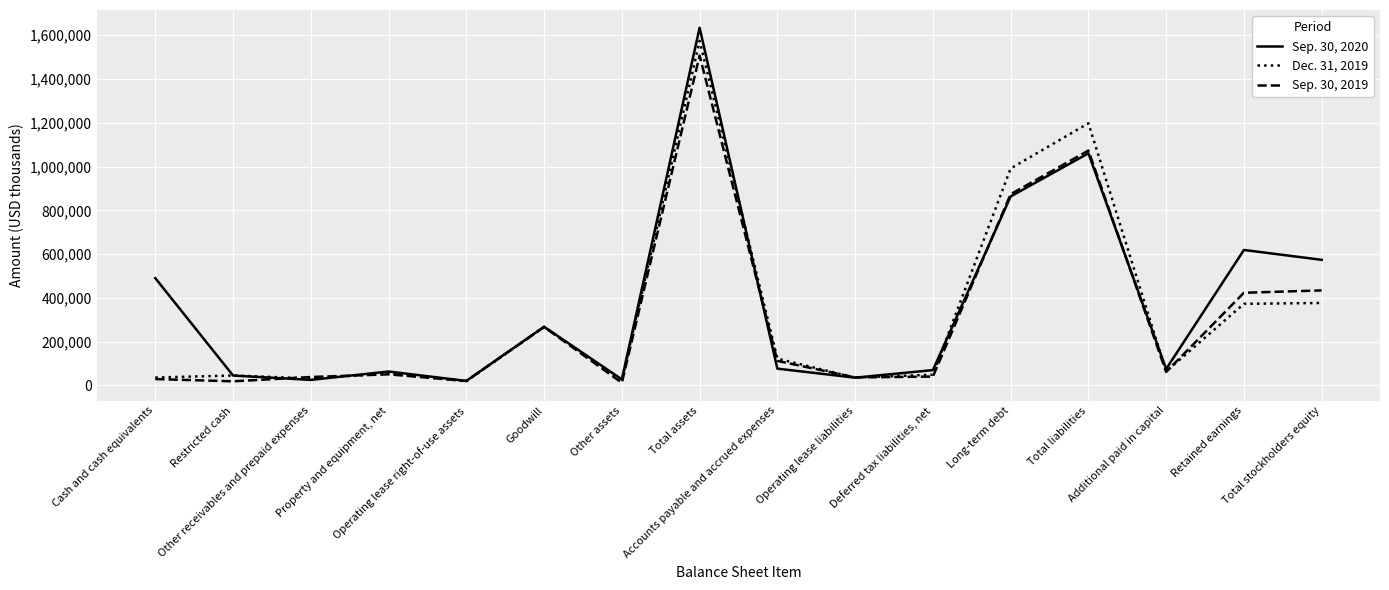

What is the difference between the Dec. 31, 2019 values at Operating lease liabilities and Goodwill?

231301